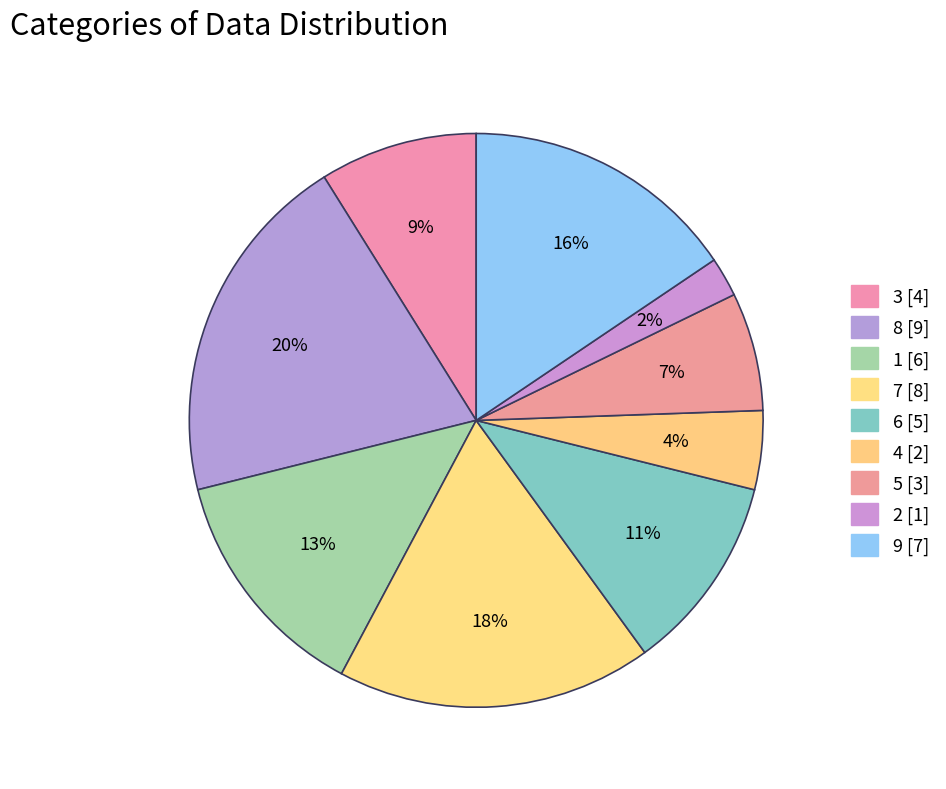

How many segments does this pie chart have?

9